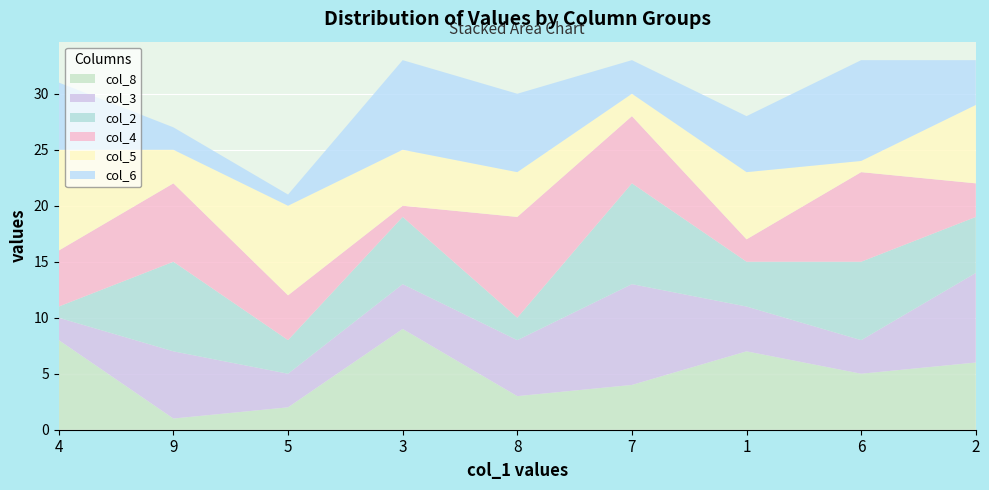

Reading left to right, what are all the values shown in this chart?

col_8: 4=8	9=1	5=2	3=9	8=3	7=4	1=7	6=5	2=6
col_3: 4=2	9=6	5=3	3=4	8=5	7=9	1=4	6=3	2=8
col_2: 4=1	9=8	5=3	3=6	8=2	7=9	1=4	6=7	2=5
col_4: 4=5	9=7	5=4	3=1	8=9	7=6	1=2	6=8	2=3
col_5: 4=9	9=3	5=8	3=5	8=4	7=2	1=6	6=1	2=7
col_6: 4=6	9=2	5=1	3=8	8=7	7=3	1=5	6=9	2=4